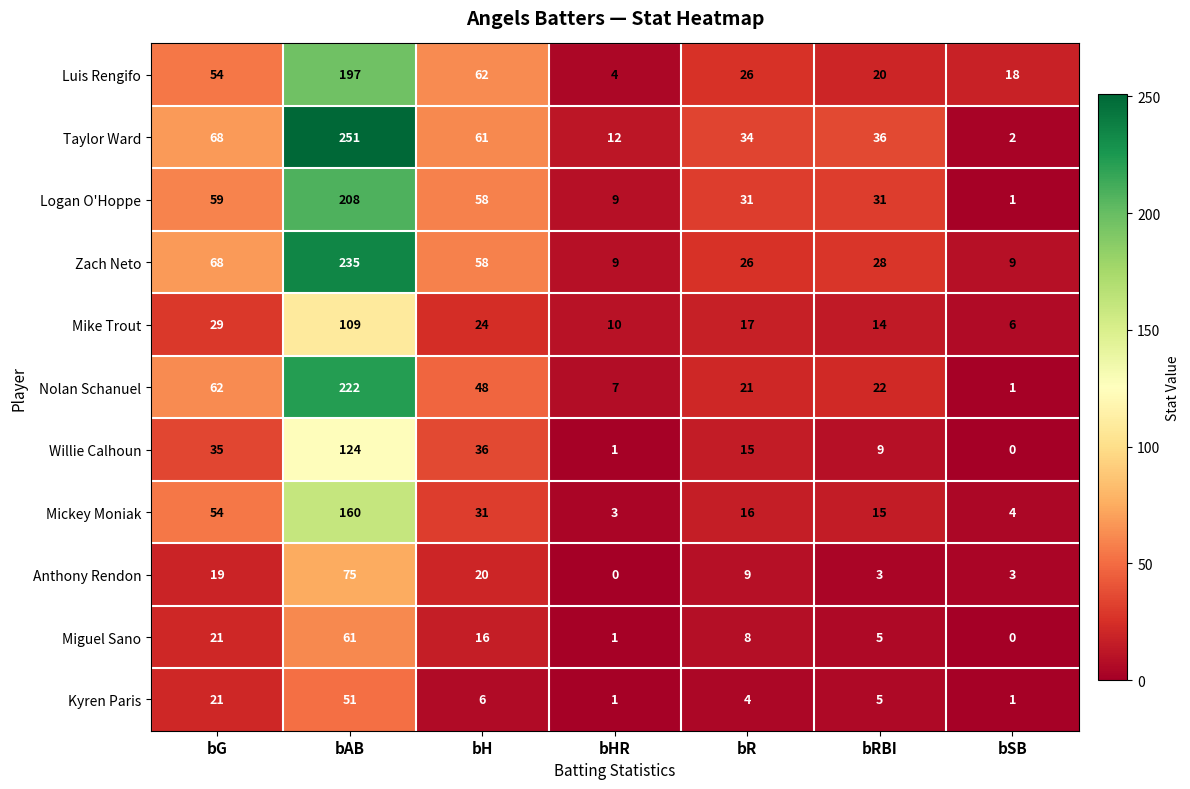

Is it true that Mickey Moniak equals 160 at bAB?

True